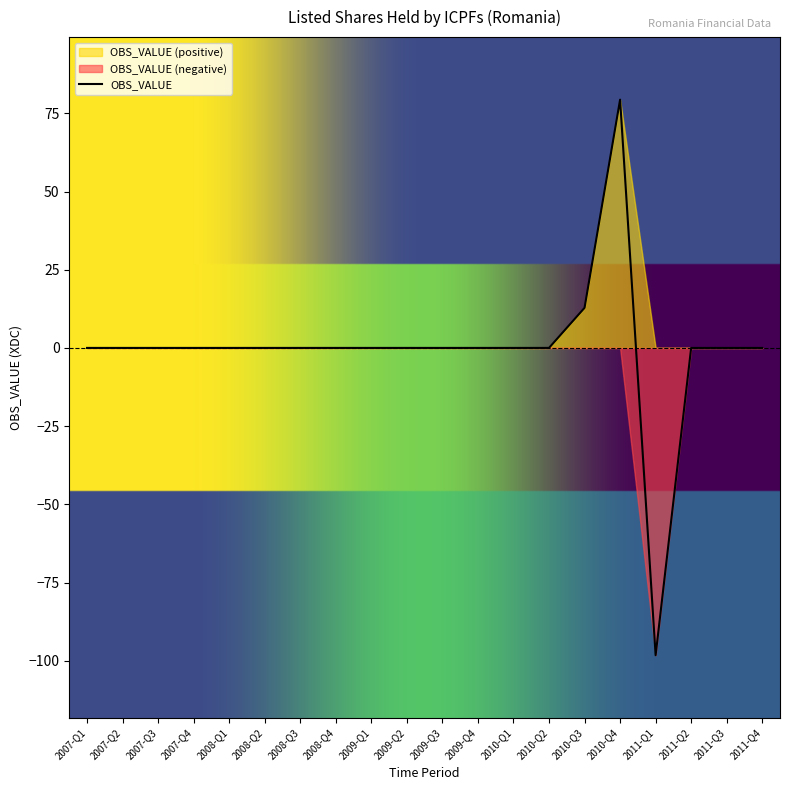

The value at 2009-Q3 is 108.5. True or false?

False